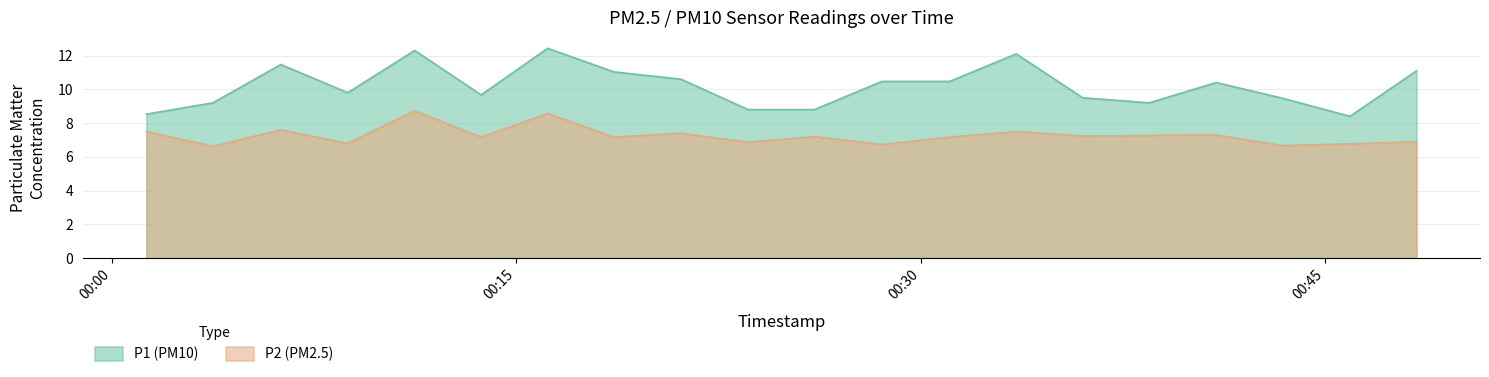

Does the chart have visible grid lines?

Yes